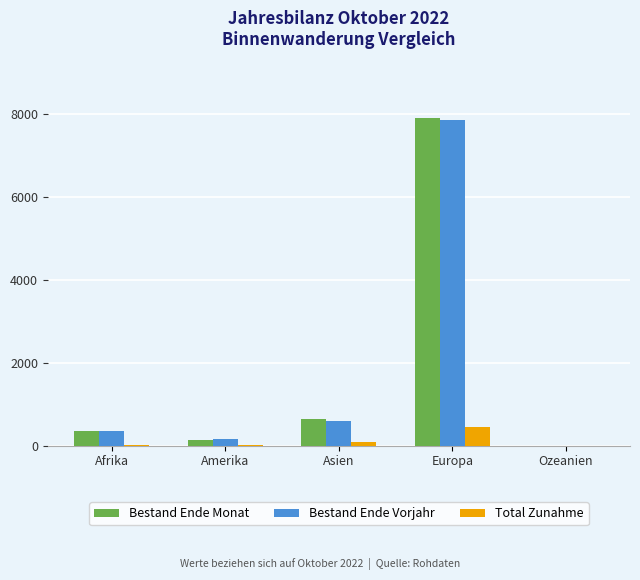

Which series changed the most between Amerika and Europa?

Bestand Ende Monat